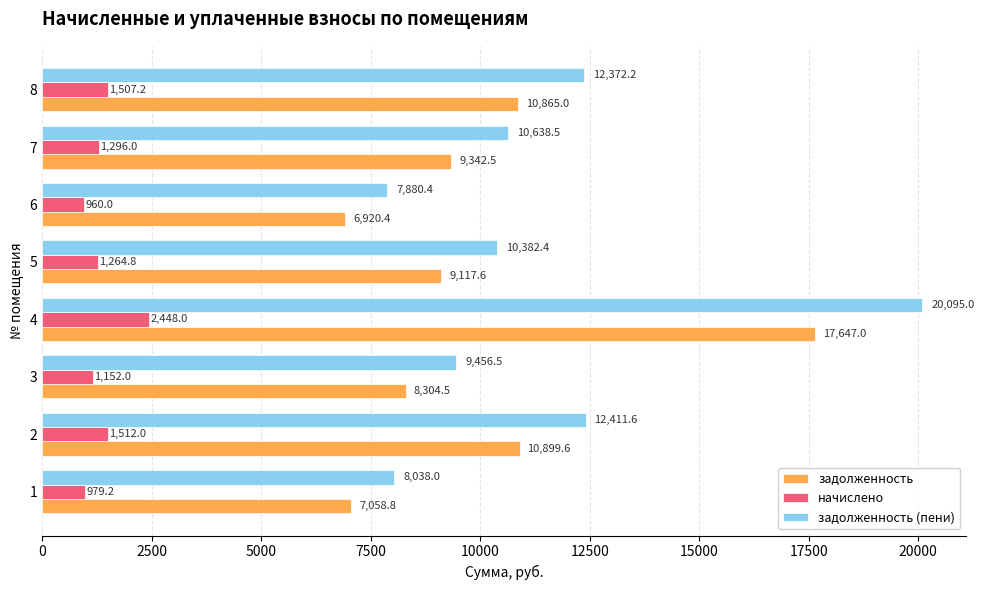

List the labels in order of задолженность (пени) value, smallest first.

6, 1, 3, 5, 7, 8, 2, 4